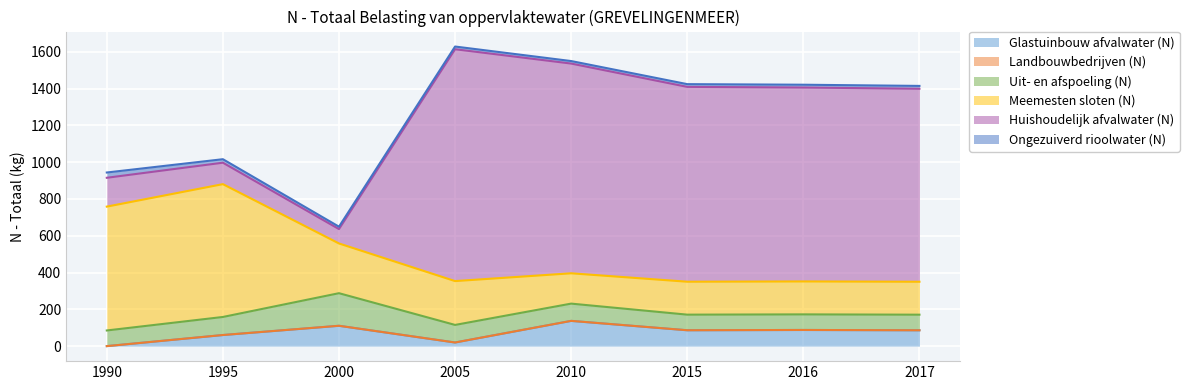

Which series has the largest range (max minus min)?

Huishoudelijk afvalwater (N)